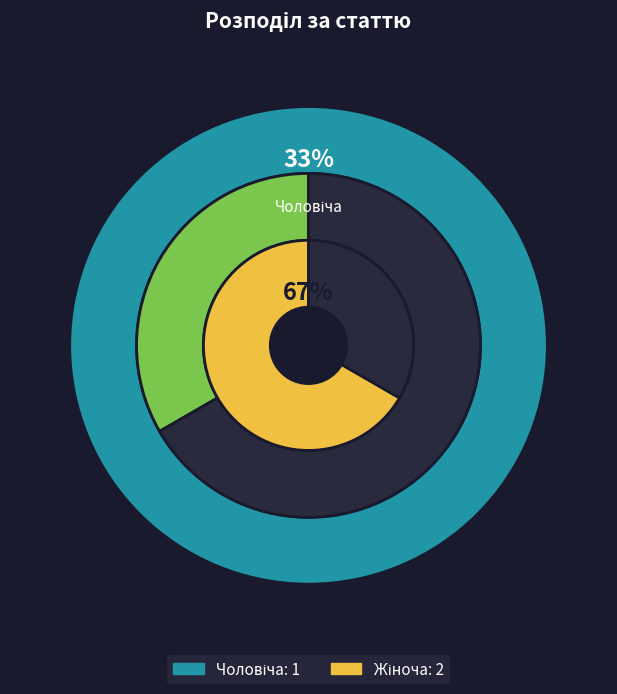

Do Жіноча and Чоловіча together represent more than half of the pie?

Yes